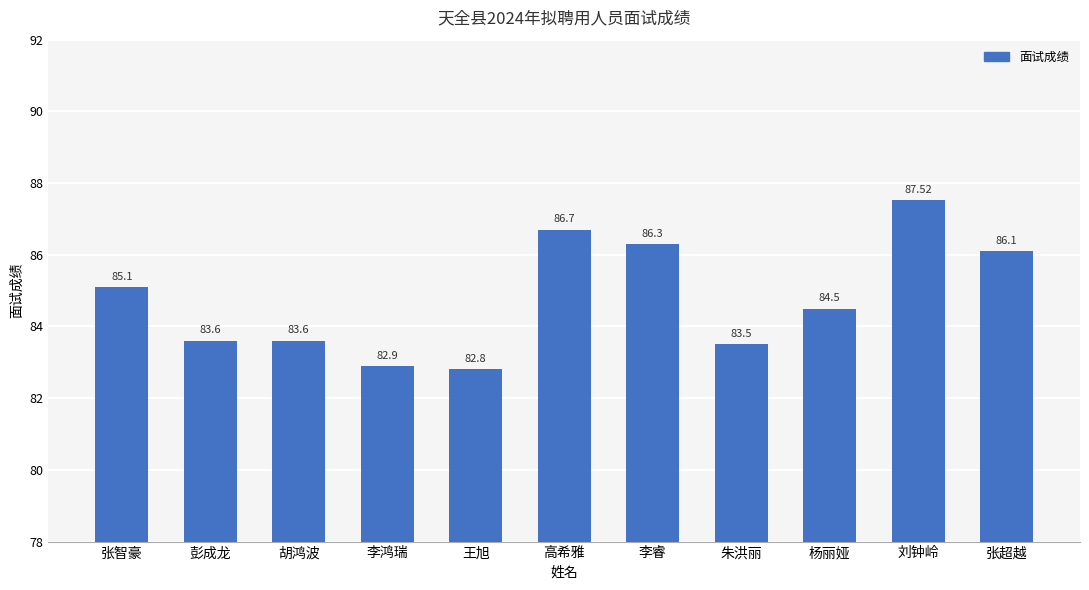

Where does the data first go above 84?

张智豪